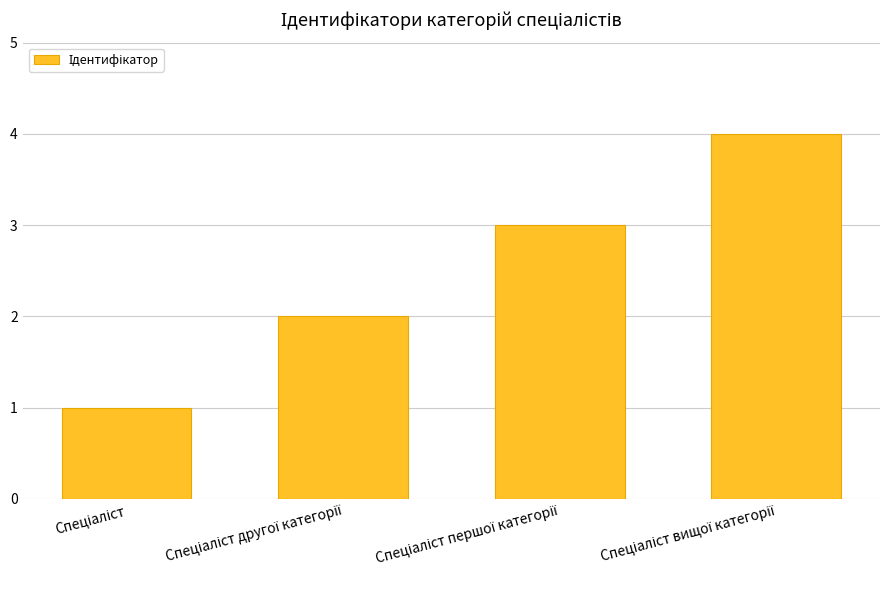

What is the difference between the maximum and minimum values?

3